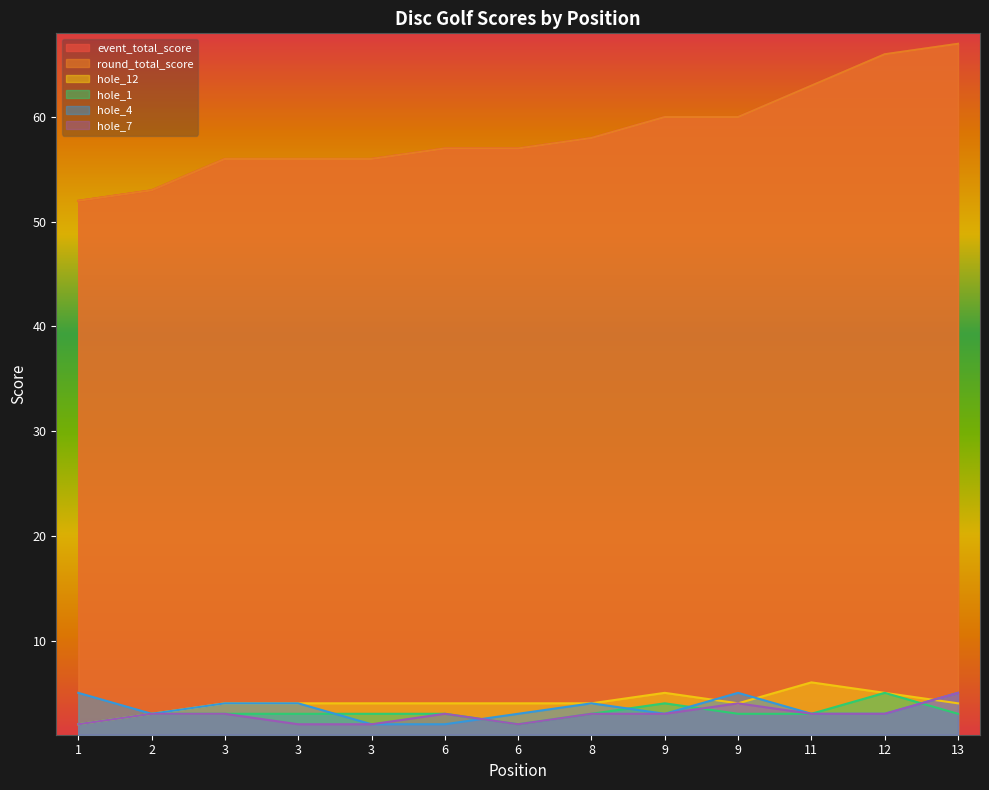

How many lines are shown in the chart?

6